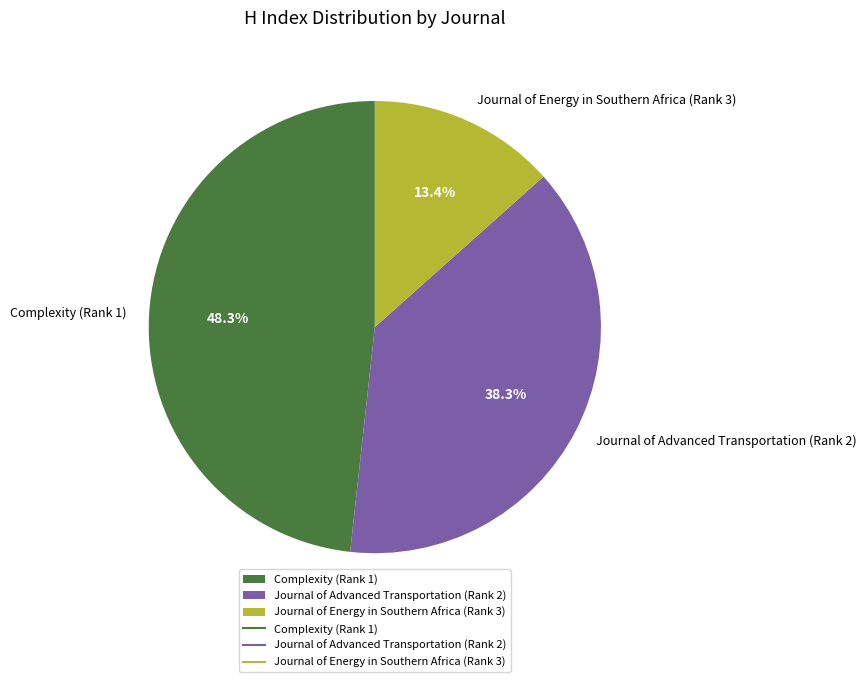

Count the number of slices in the pie.

3